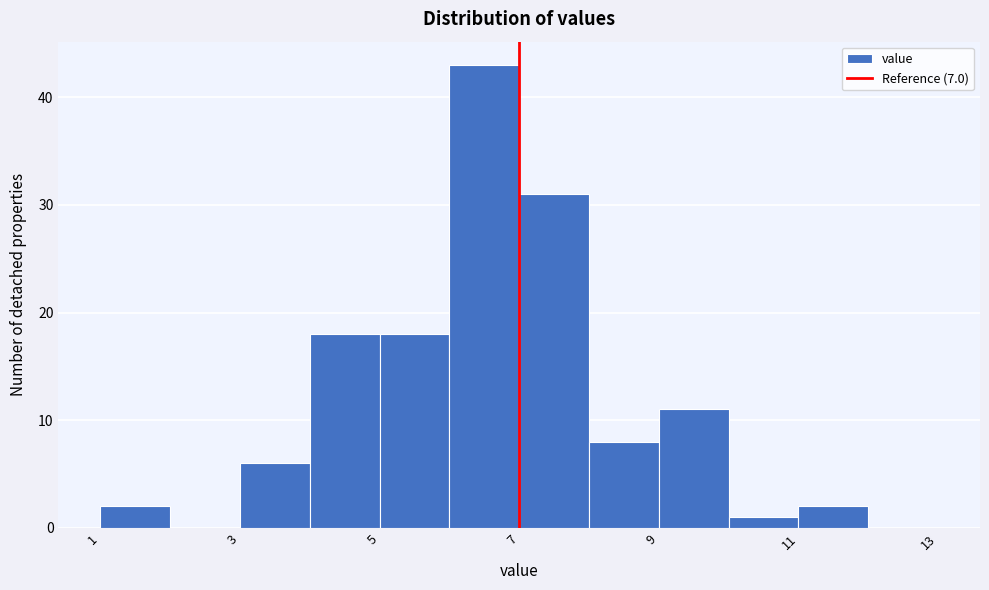

Reading left to right, list every bar in this chart as the range it spans on the x-axis followed by its height. The values are not printed on the chart, so give them approximately, as read against the axis.

1 to 2: 2
2 to 3: 0
3 to 4: 6
4 to 5: 18
5 to 6: 18
6 to 7: 43
7 to 8: 31
8 to 9: 8
9 to 10: 11
10 to 11: 1
11 to 12: 2
12 to 13: 0